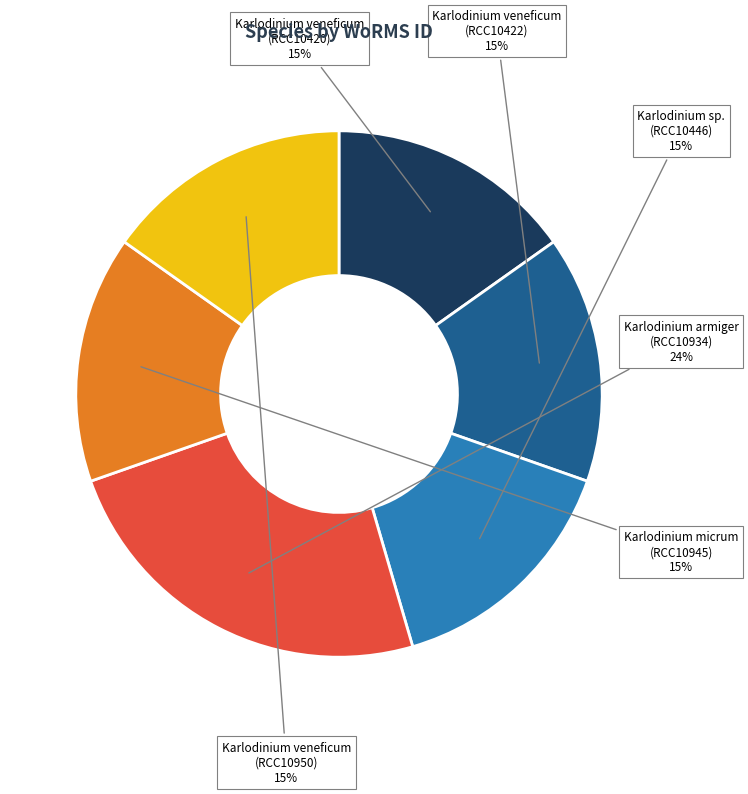

Which slice is the largest?

Karlodinium armiger (RCC10934)